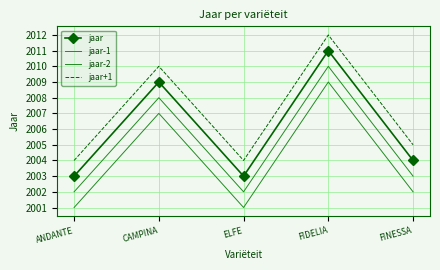

What are all the series names shown in the legend?

jaar, jaar-1, jaar-2, jaar+1